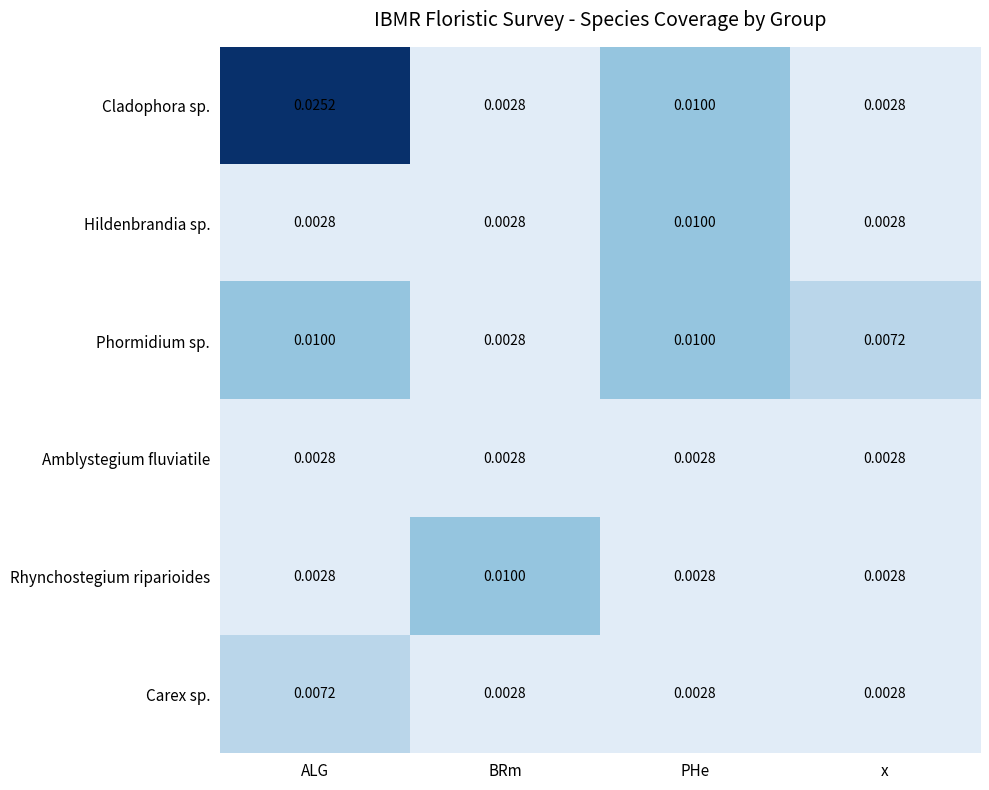

Is the value of Hildenbrandia sp. at BRm greater than the value of Phormidium sp. at ALG?

No